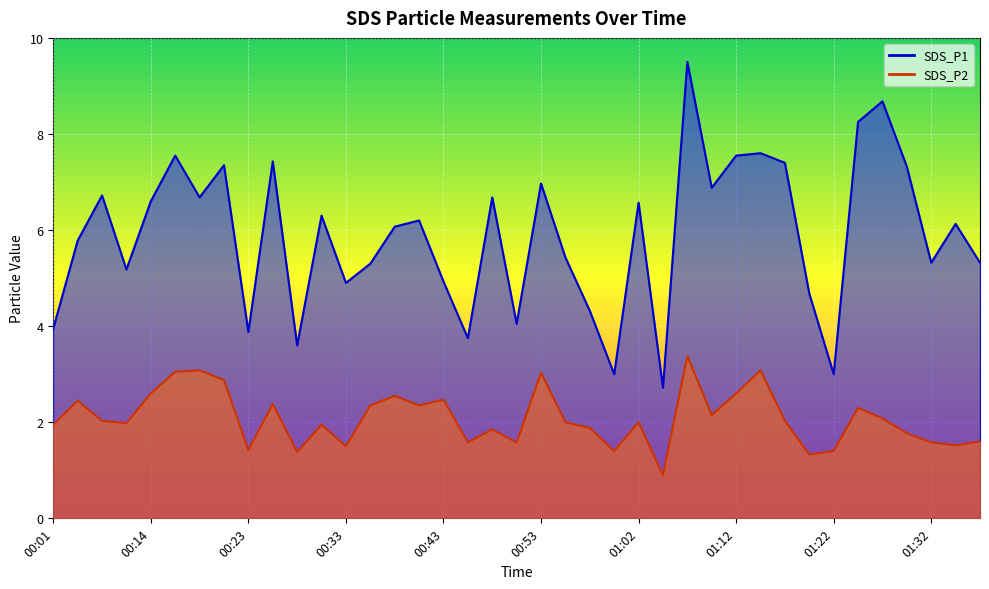

The SDS_P1 series shows 2.1 at 00:50. True or false?

False